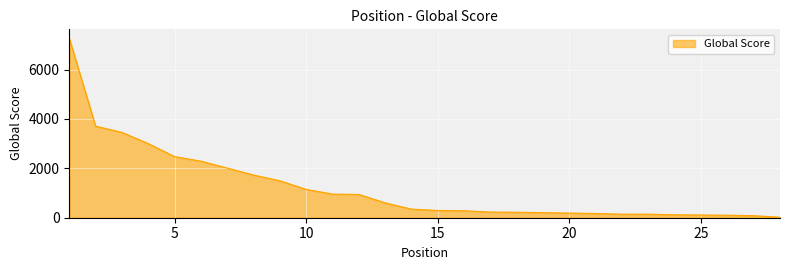

What is the difference between the maximum and minimum values?

7243